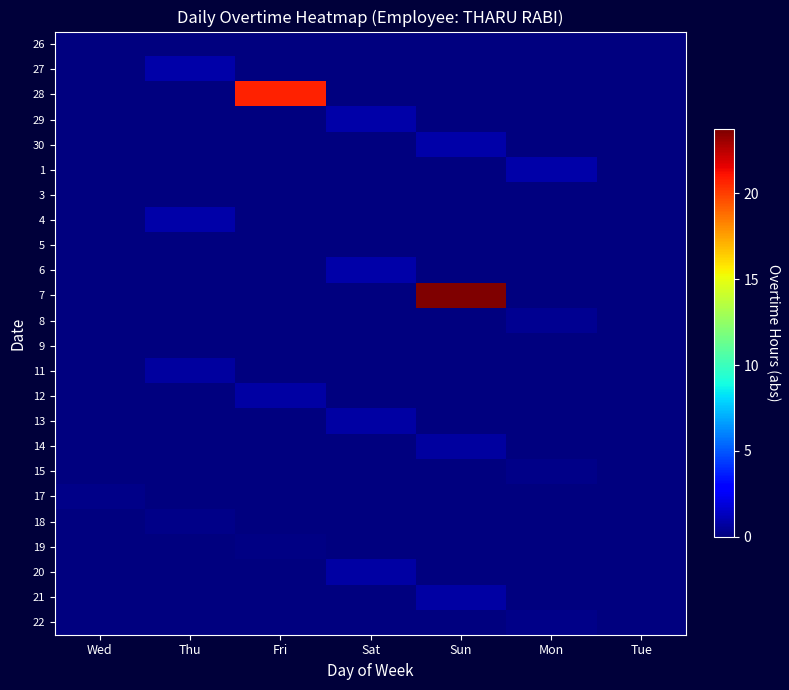

Rank the series by their maximum value, from lowest to highest.

26, 3, 5, 9, 19, 18, 22, 17, 15, 8, 11, 14, 21, 20, 12, 13, 27, 29, 6, 30, 4, 1, 28, 7